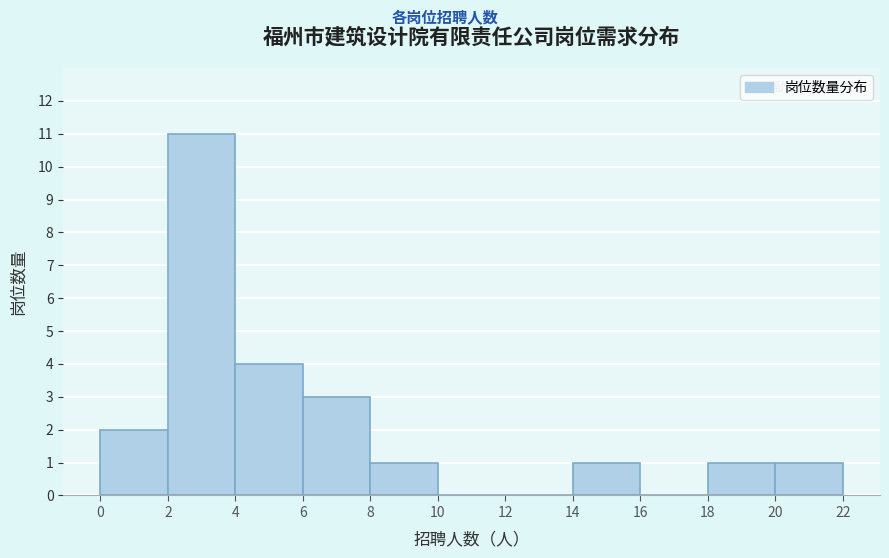

Reading left to right, transcribe this chart: for each bar, give the range it covers on the x-axis and its height. The values are not printed on the chart, so give them approximately, as read against the axis.

0 to 2: 2
2 to 4: 11
4 to 6: 4
6 to 8: 3
8 to 10: 1
10 to 12: 0
12 to 14: 0
14 to 16: 1
16 to 18: 0
18 to 20: 1
20 to 22: 1